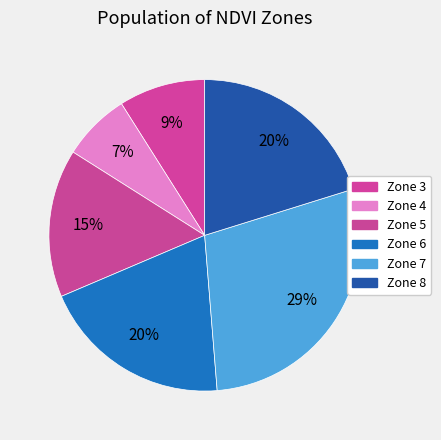

Does Zone 7 represent more than half of the total?

No